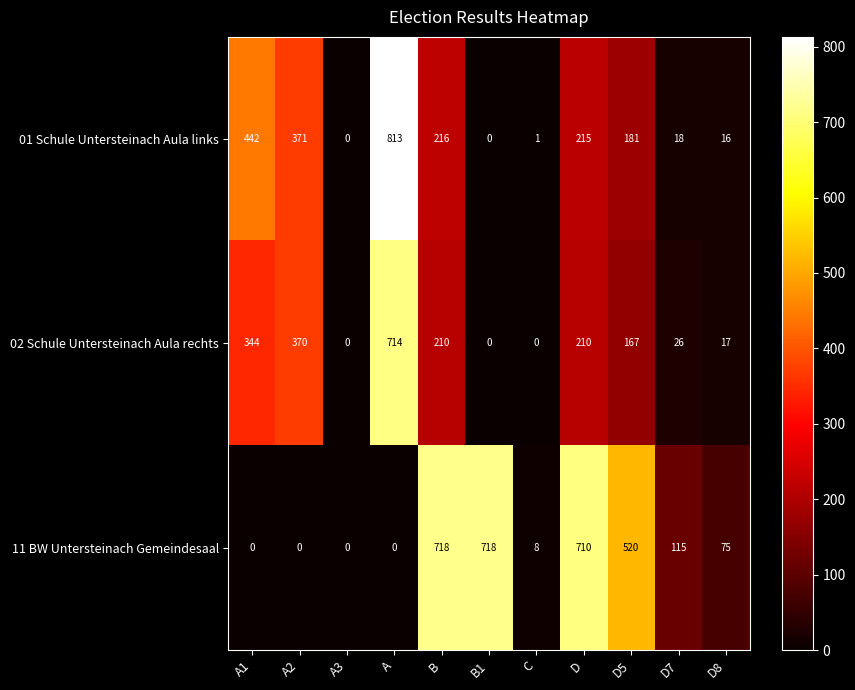

The 02 Schule Untersteinach Aula rechts series shows 140 at B. True or false?

False